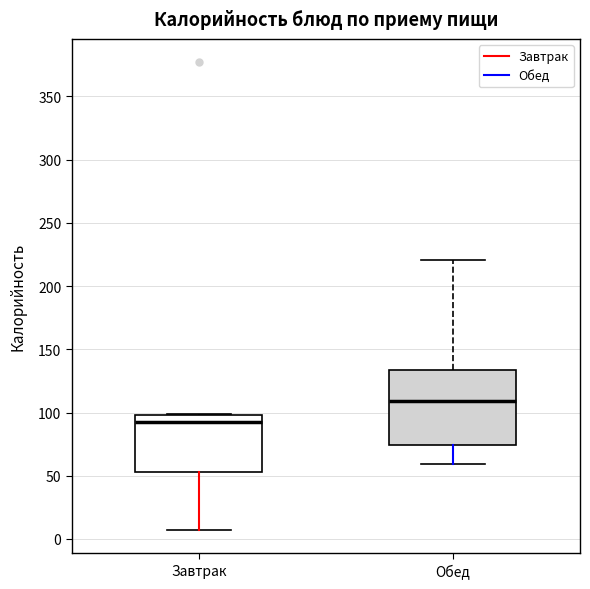

Which box's median line is the lowest?

Завтрак